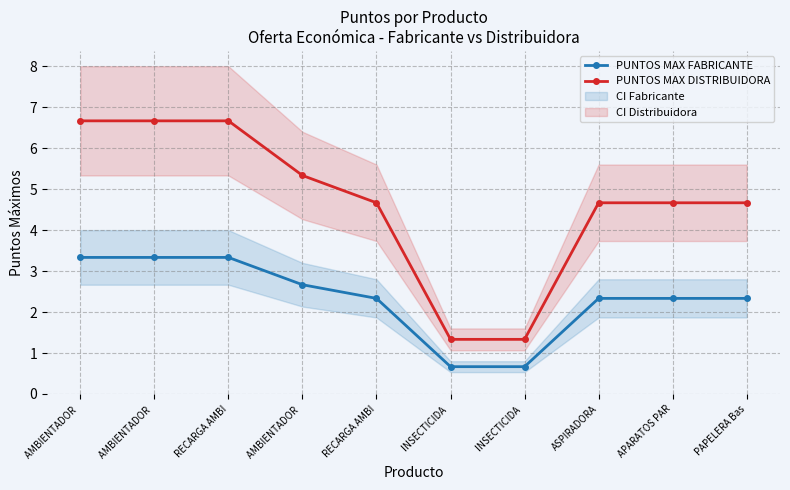

What is the maximum value shown in the chart?

6.7